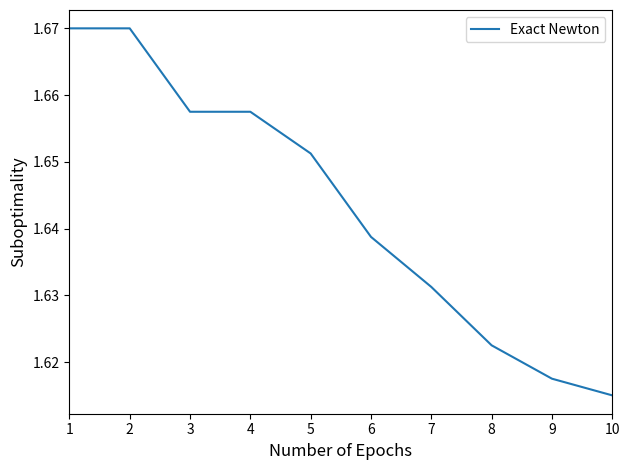

Approximately how many times larger is the value at 7 compared to 9?

1.0